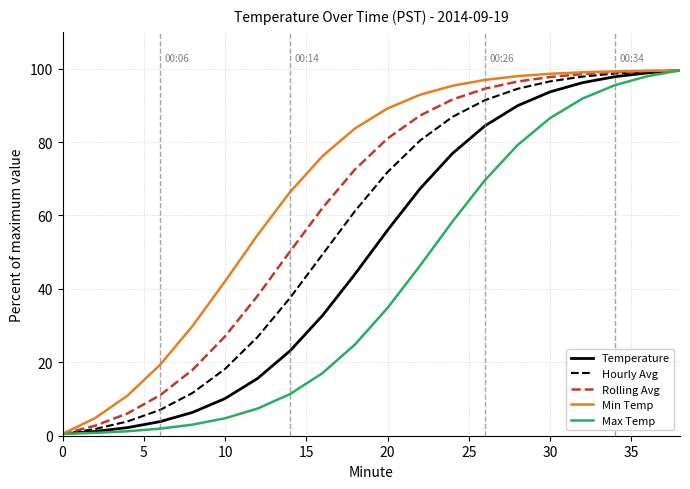

What is the average value of the Hourly Avg series?

56.7